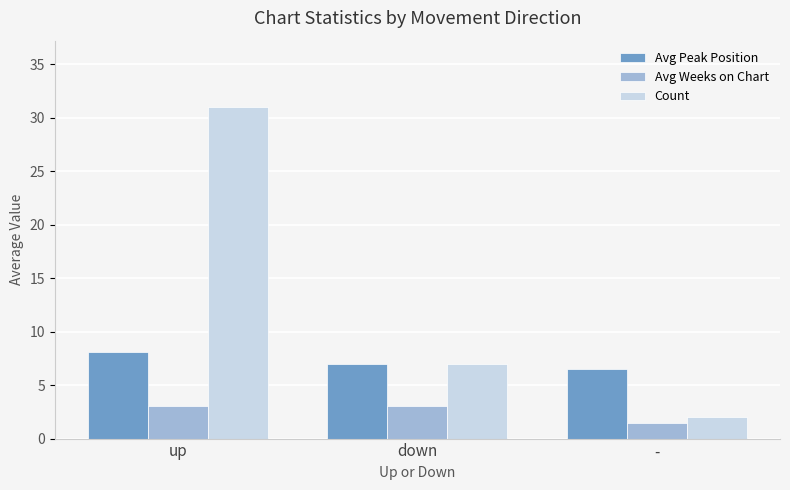

What is the label of the 1st bar from the left?

up